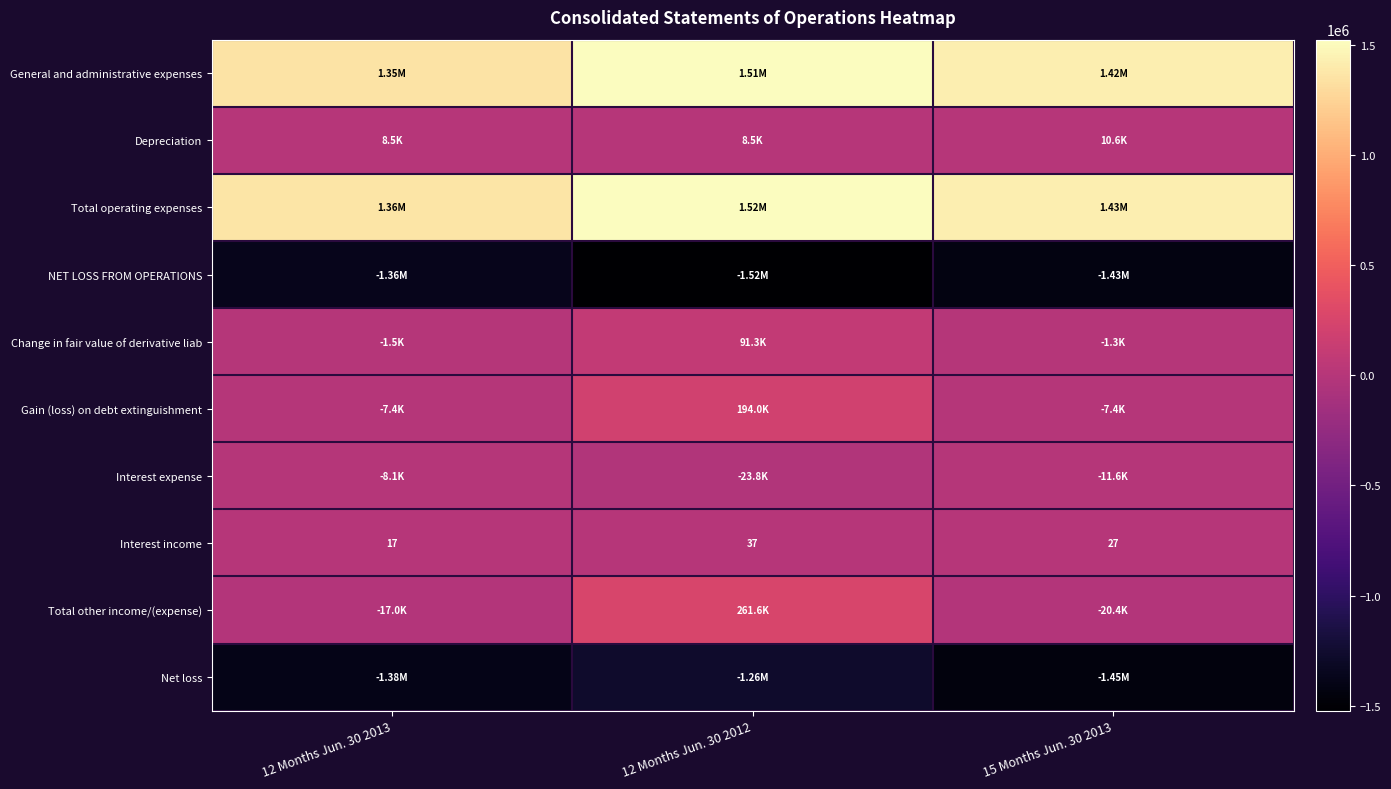

List the labels in order of Interest income value, smallest first.

12 Months Jun. 30 2013, 15 Months Jun. 30 2013, 12 Months Jun. 30 2012